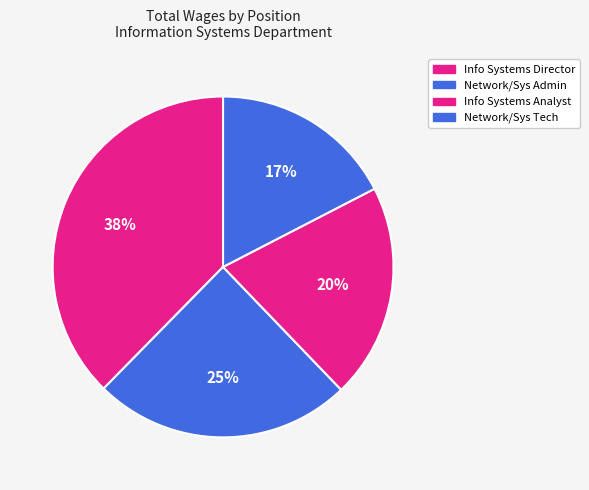

How many segments does this pie chart have?

4